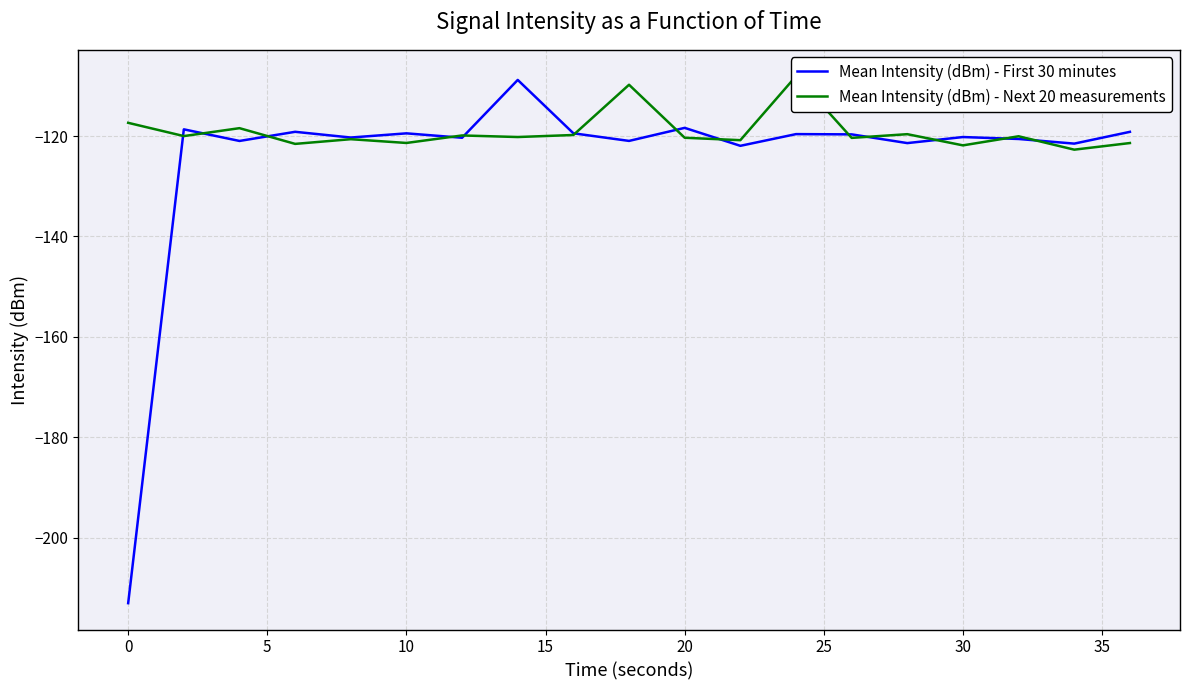

True or false: Mean Intensity (dBm) - First 30 minutes has a value of -78.9 at 20.

False